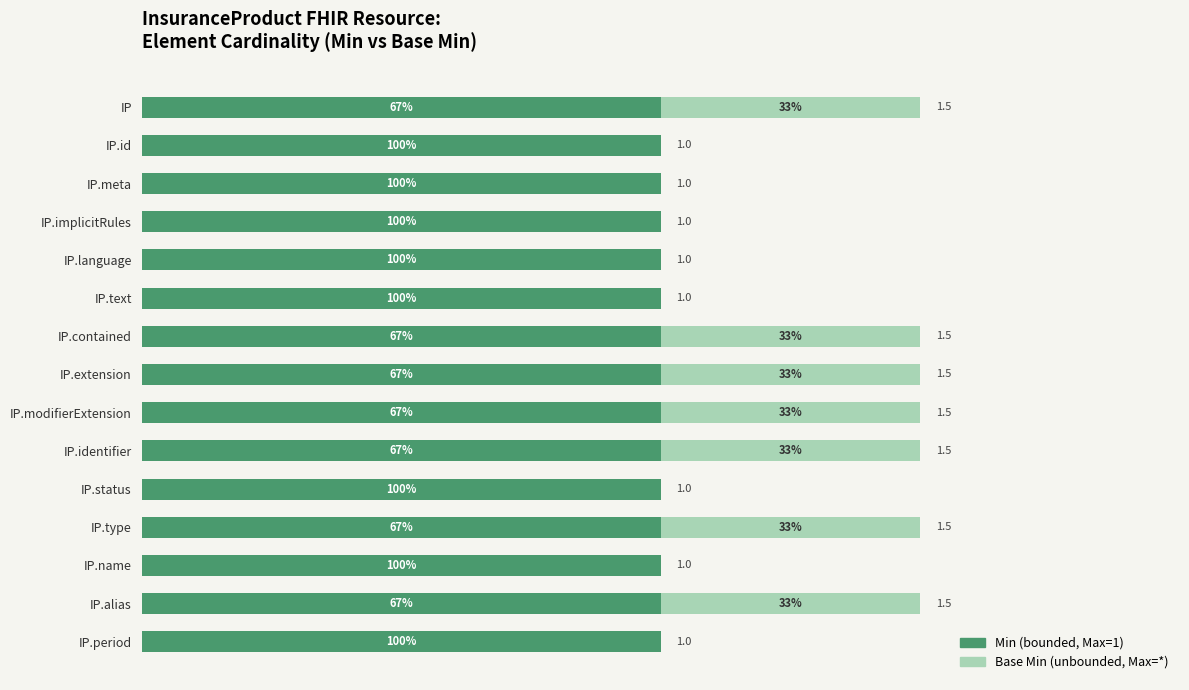

Is it true that Min (bounded) equals 0.3 at 10?

False